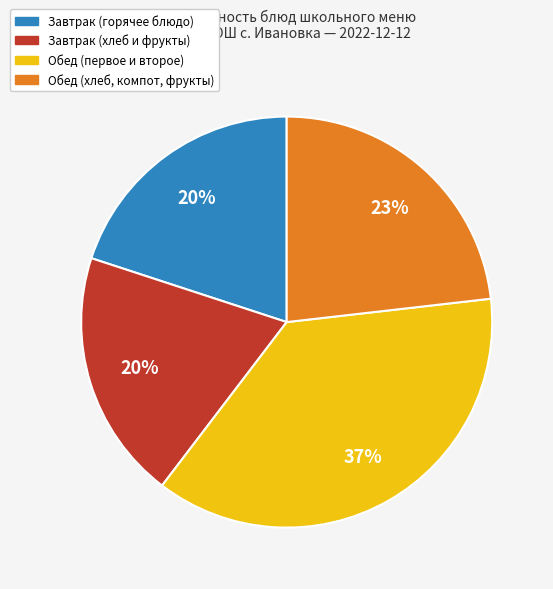

Does any single category account for the majority?

No